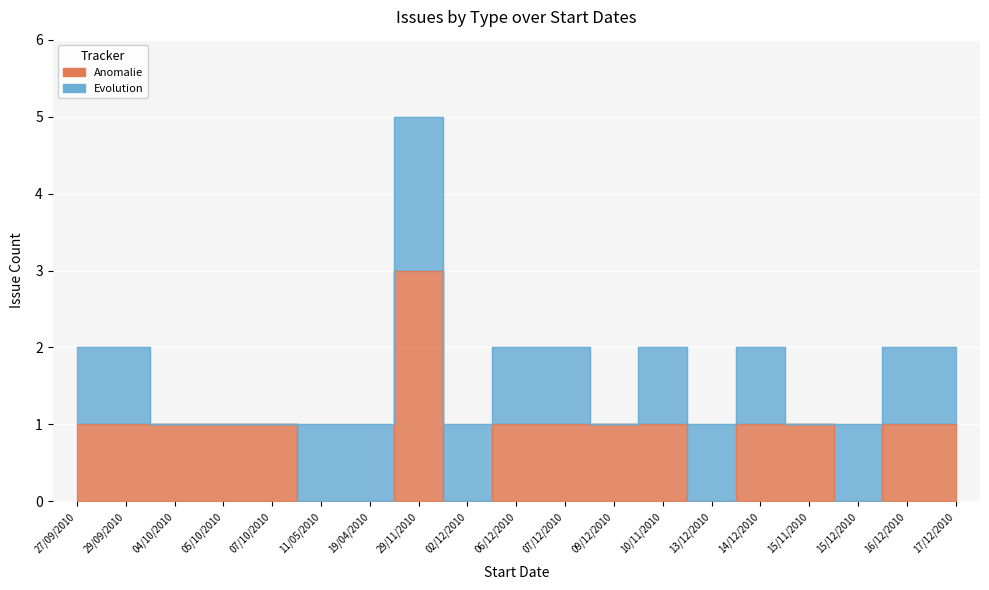

How many positive values are there?

14